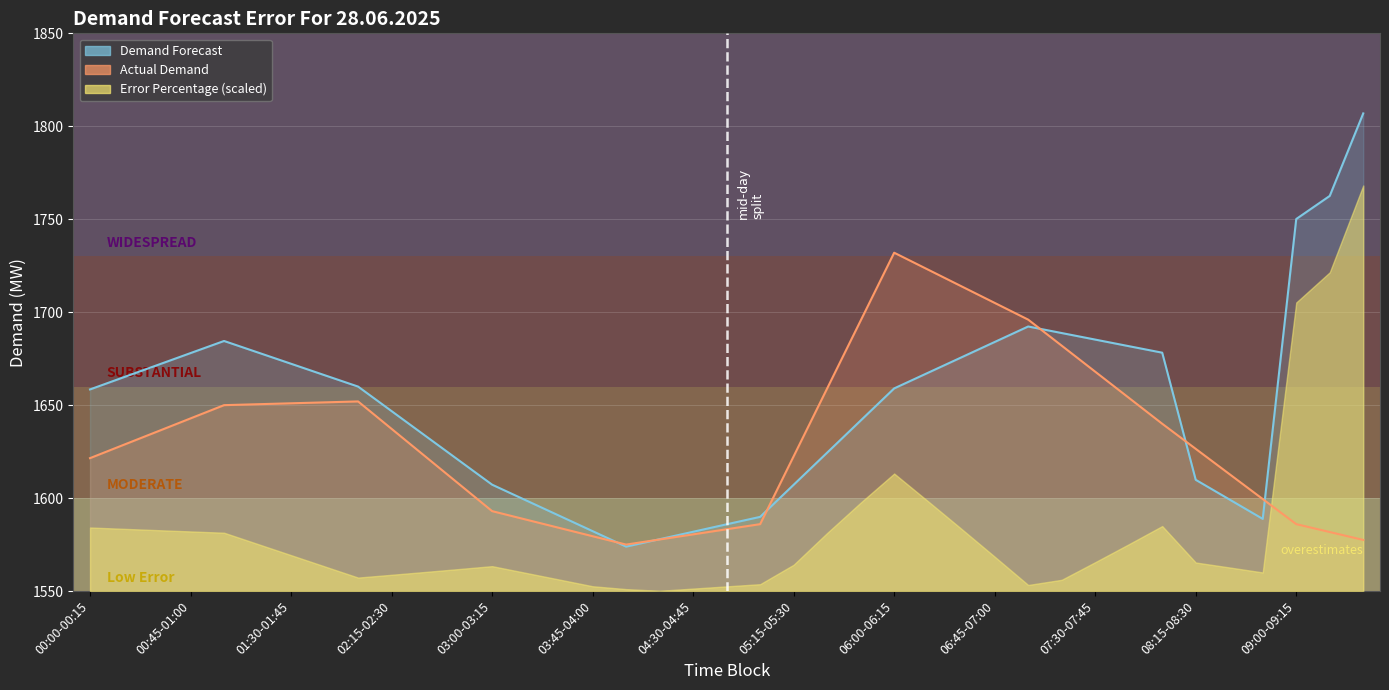

Reading right to left, list all the values displayed in this chart.

Demand Forecast: 1806.9	1762.5	1750.1	1588.8	1599.3	1609.8	1678.2	1681.7	1685.3	1688.8	1692.3	1684.0	1675.7	1667.3	1659.0	1641.7	1624.5	1607.2	1589.9	1585.9	1581.9	1577.9	1573.9	1582.2	1590.6	1598.9	1607.2	1620.4	1633.6	1646.8	1660.0	1666.1	1672.3	1678.4	1684.5	1678.0	1671.5	1665.0	1658.5
Actual Demand: 1577.5	1581.8	1586.0	1599.5	1613.0	1626.5	1640.0	1654.0	1668.0	1682.0	1696.0	1705.0	1714.0	1723.0	1732.0	1695.5	1659.0	1622.5	1586.0	1583.2	1580.5	1577.8	1575.0	1579.5	1584.0	1588.5	1593.0	1607.8	1622.5	1637.2	1652.0	1651.5	1651.0	1650.5	1650.0	1642.9	1635.8	1628.6	1621.5